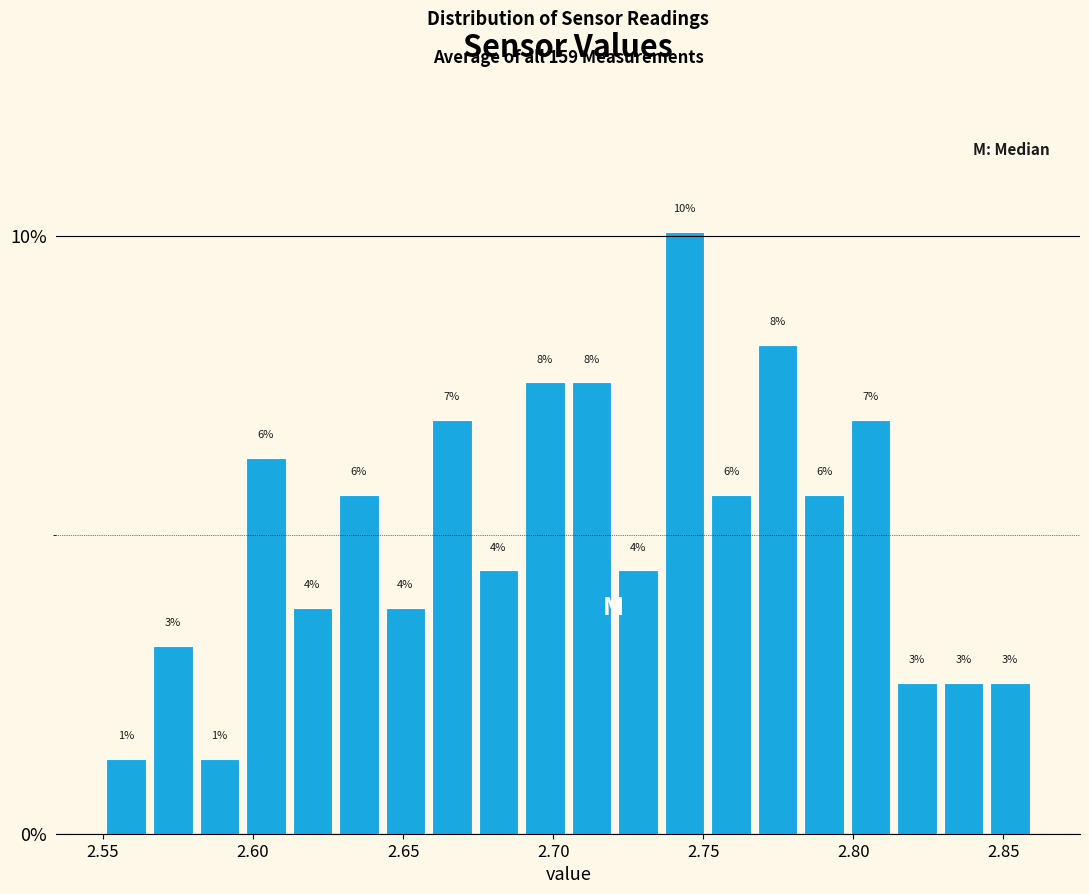

Around what value on the x-axis is the tallest bar? Give the approximate position of its centre, as read against the axis.

2.745